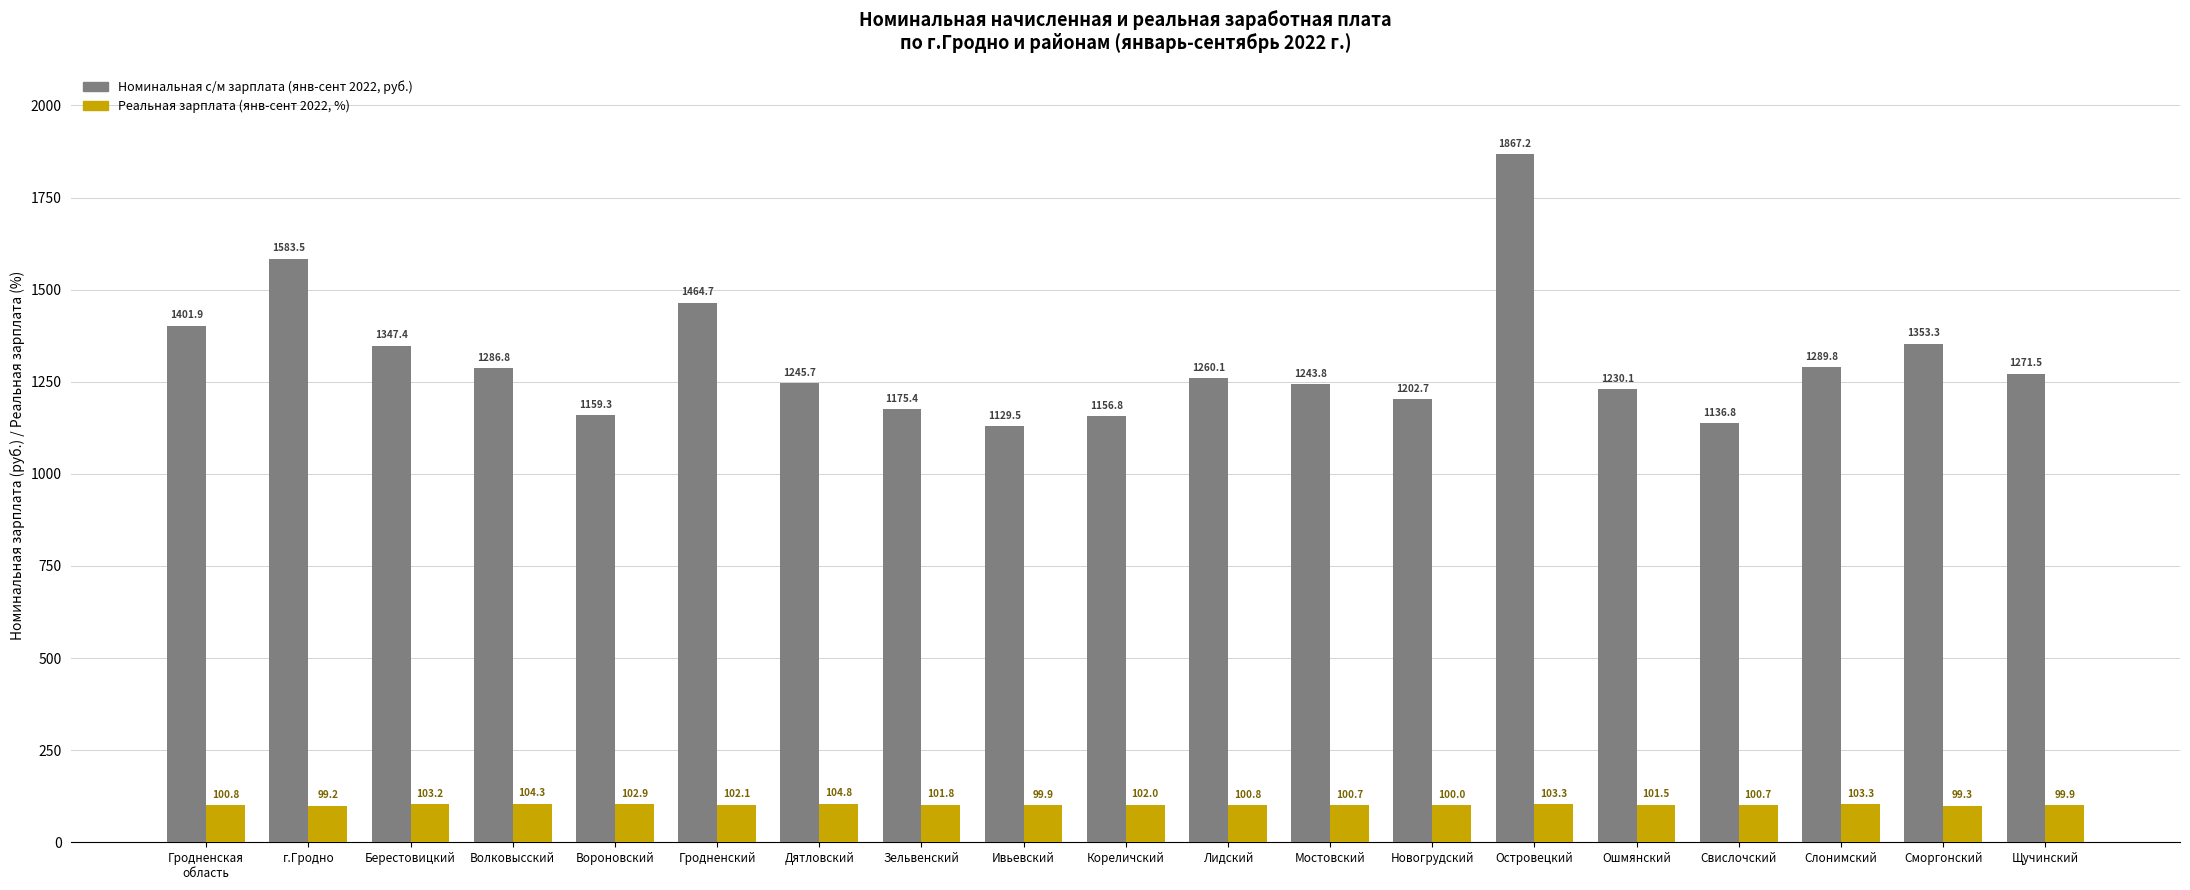

What is the label of the 16th bar from the right?

Волковысский